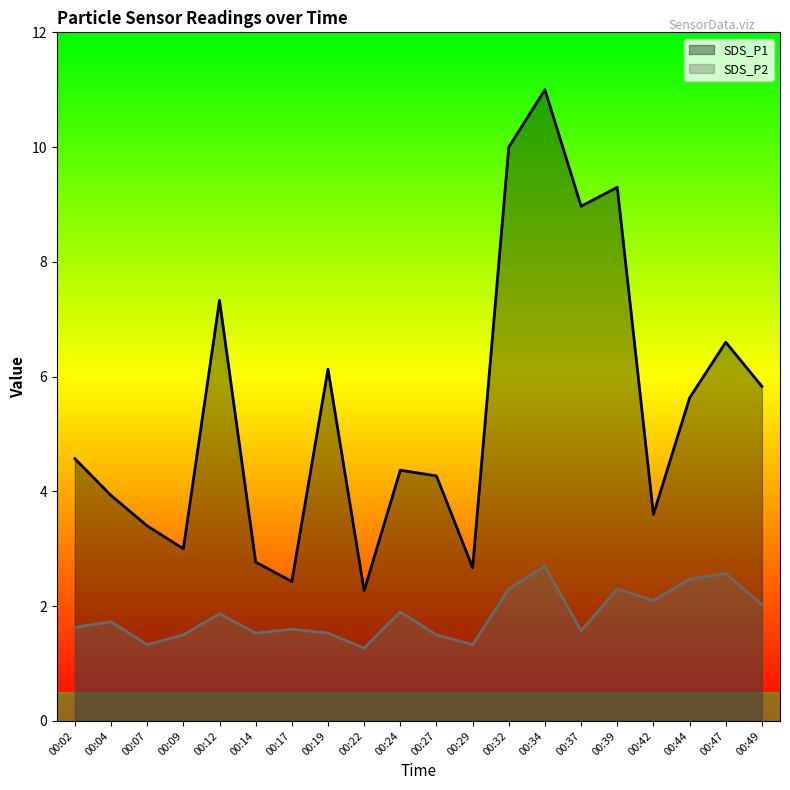

At which category is the sum across all series the highest?

00:34